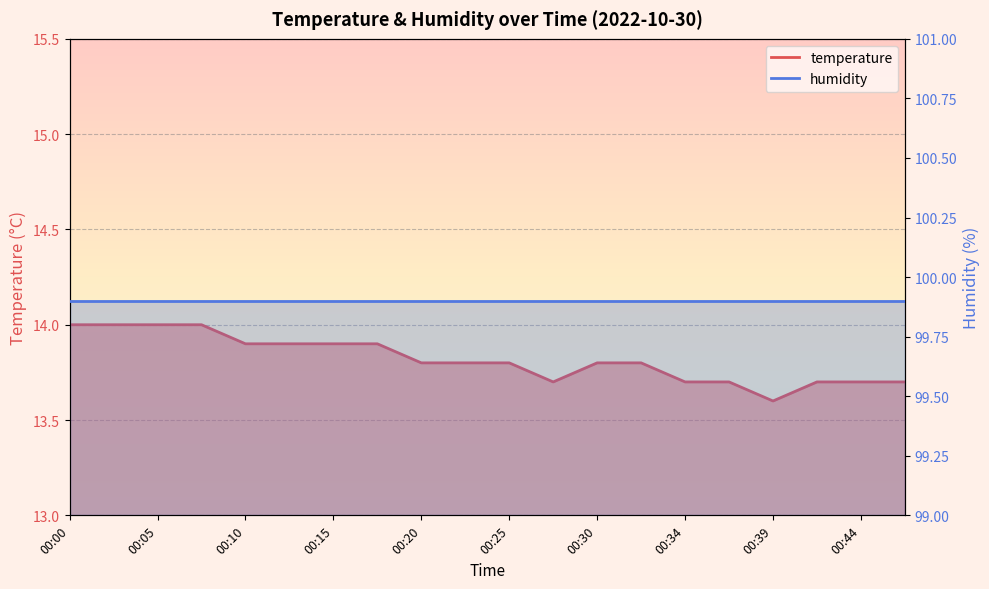

Where is the data nearest to the value 13?

00:39